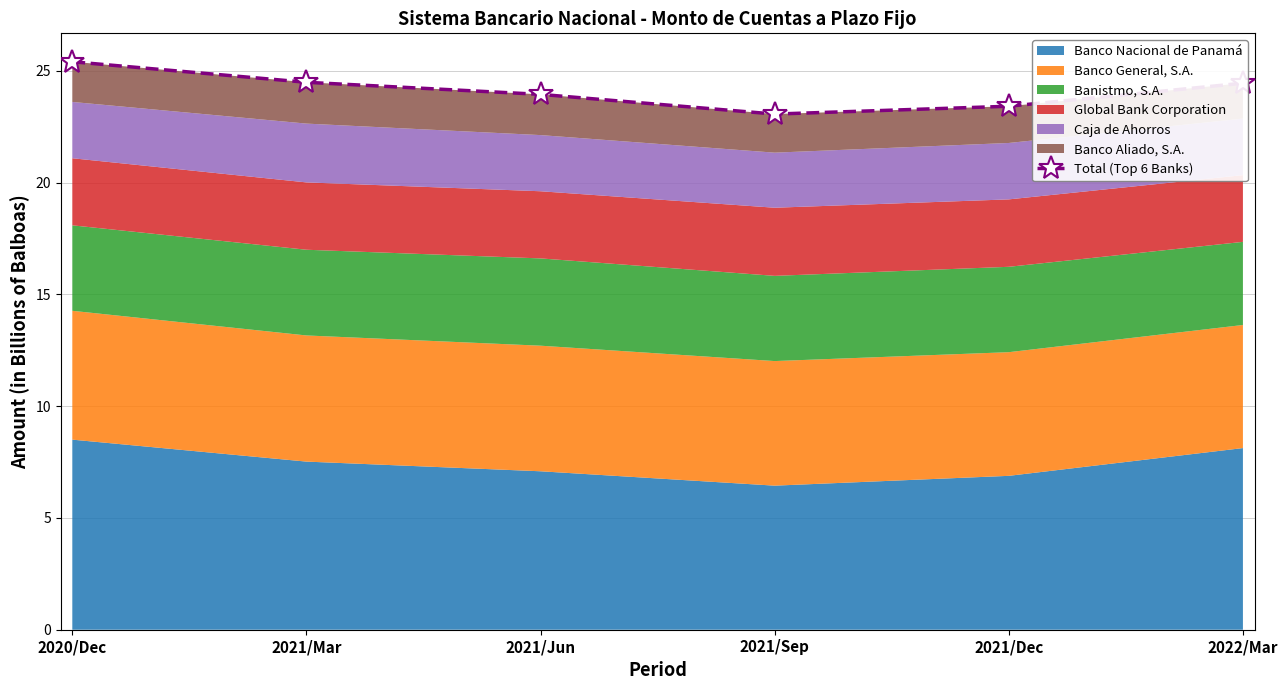

List the labels in order of value, smallest first.

2021/Sep, 2021/Dec, 2021/Jun, 2022/Mar, 2021/Mar, 2020/Dec